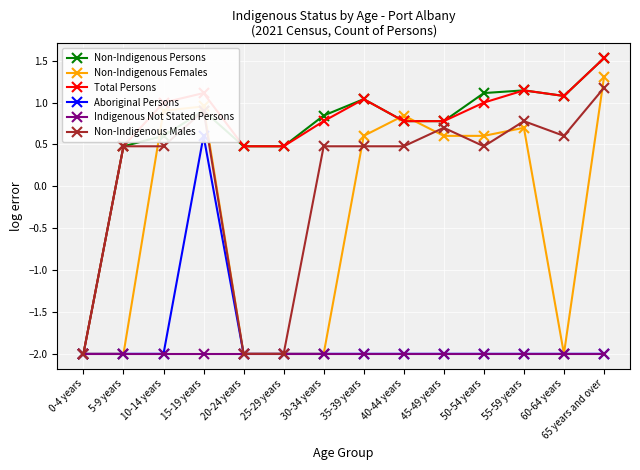

Reading left to right, what are all the values shown in this chart?

Non-Indigenous Persons: 0-4 years=-2.0	5-9 years=0.5	10-14 years=0.6	15-19 years=0.9	20-24 years=0.5	25-29 years=0.5	30-34 years=0.8	35-39 years=1.0	40-44 years=0.8	45-49 years=0.8	50-54 years=1.1	55-59 years=1.1	60-64 years=1.1	65 years and over=1.5
Non-Indigenous Females: 0-4 years=-2.0	5-9 years=-2.0	10-14 years=0.9	15-19 years=1.0	20-24 years=-2.0	25-29 years=-2.0	30-34 years=-2.0	35-39 years=0.6	40-44 years=0.8	45-49 years=0.6	50-54 years=0.6	55-59 years=0.7	60-64 years=-2.0	65 years and over=1.3
Total Persons: 0-4 years=-2.0	5-9 years=0.5	10-14 years=1.0	15-19 years=1.1	20-24 years=0.5	25-29 years=0.5	30-34 years=0.8	35-39 years=1.0	40-44 years=0.8	45-49 years=0.8	50-54 years=1.0	55-59 years=1.1	60-64 years=1.1	65 years and over=1.5
Aboriginal Persons: 0-4 years=-2.0	5-9 years=-2.0	10-14 years=-2.0	15-19 years=0.6	20-24 years=-2.0	25-29 years=-2.0	30-34 years=-2.0	35-39 years=-2.0	40-44 years=-2.0	45-49 years=-2.0	50-54 years=-2.0	55-59 years=-2.0	60-64 years=-2.0	65 years and over=-2.0
Indigenous Not Stated Persons: 0-4 years=-2.0	5-9 years=-2.0	10-14 years=-2.0	15-19 years=-2.0	20-24 years=-2.0	25-29 years=-2.0	30-34 years=-2.0	35-39 years=-2.0	40-44 years=-2.0	45-49 years=-2.0	50-54 years=-2.0	55-59 years=-2.0	60-64 years=-2.0	65 years and over=-2.0
Non-Indigenous Males: 0-4 years=-2.0	5-9 years=0.5	10-14 years=0.5	15-19 years=0.9	20-24 years=-2.0	25-29 years=-2.0	30-34 years=0.5	35-39 years=0.5	40-44 years=0.5	45-49 years=0.7	50-54 years=0.5	55-59 years=0.8	60-64 years=0.6	65 years and over=1.2